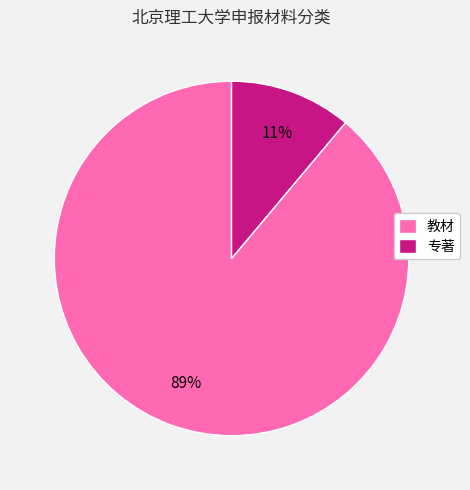

Rank the categories by value from highest to lowest.

教材, 专著